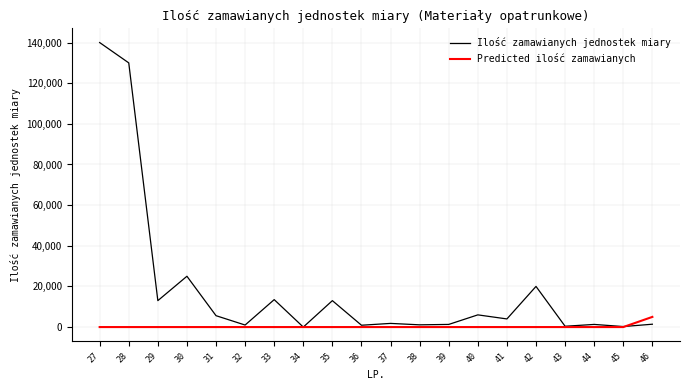

What is the difference between the maximum and minimum values in the Ilość zamawianych jednostek miary series?

139998